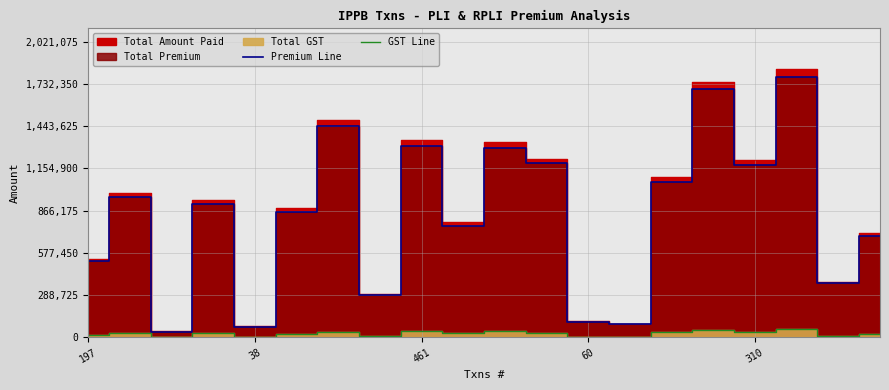

Count the number of categories in the chart.

20